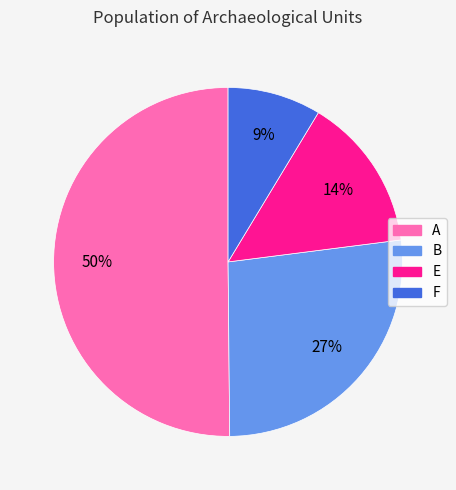

Which has a higher value, A or B?

A